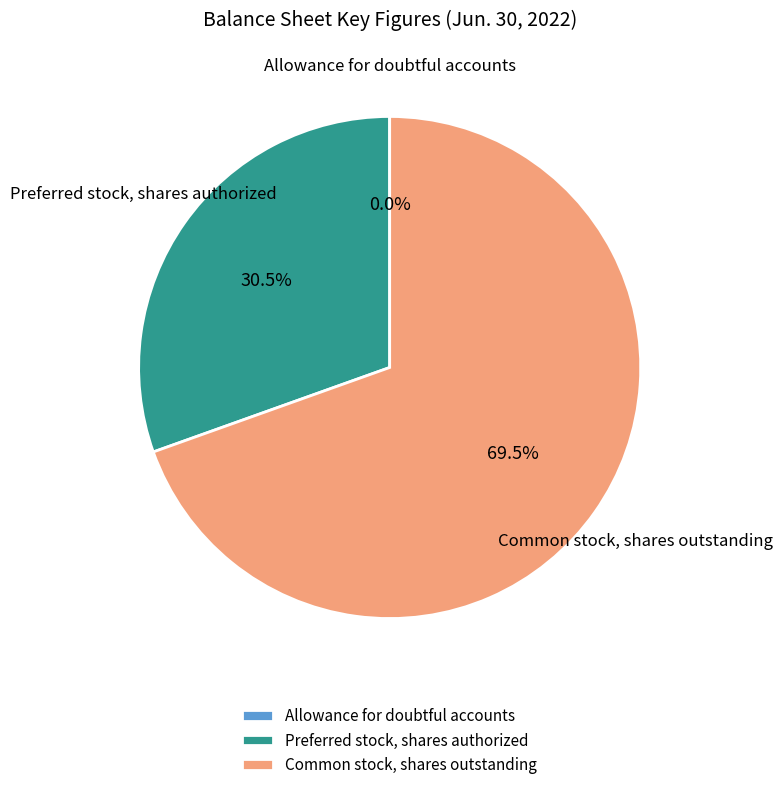

Is there a majority slice in this chart?

Yes